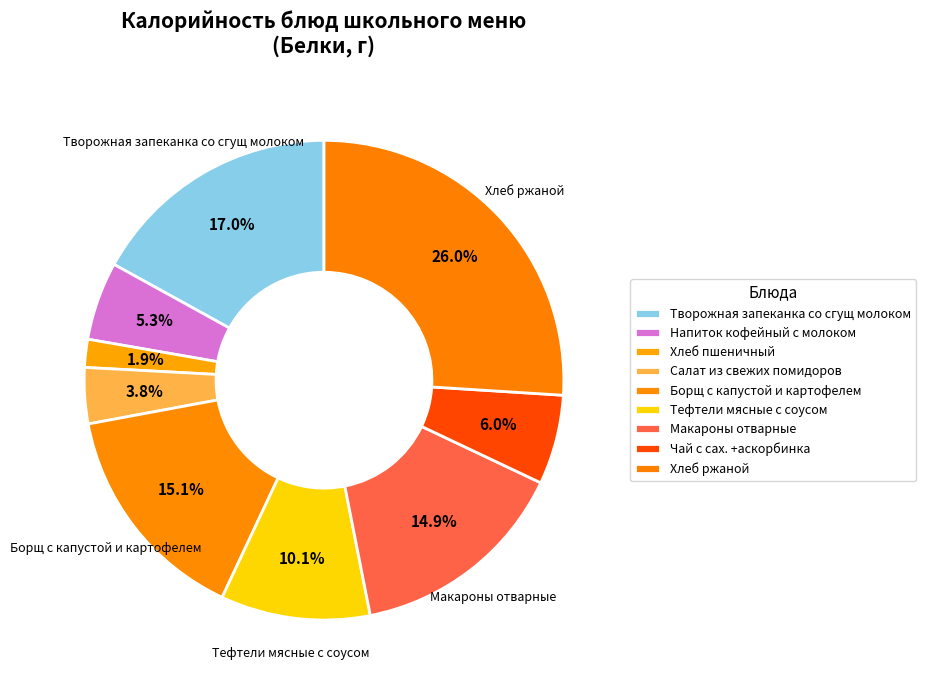

How many slices are in this pie chart?

9